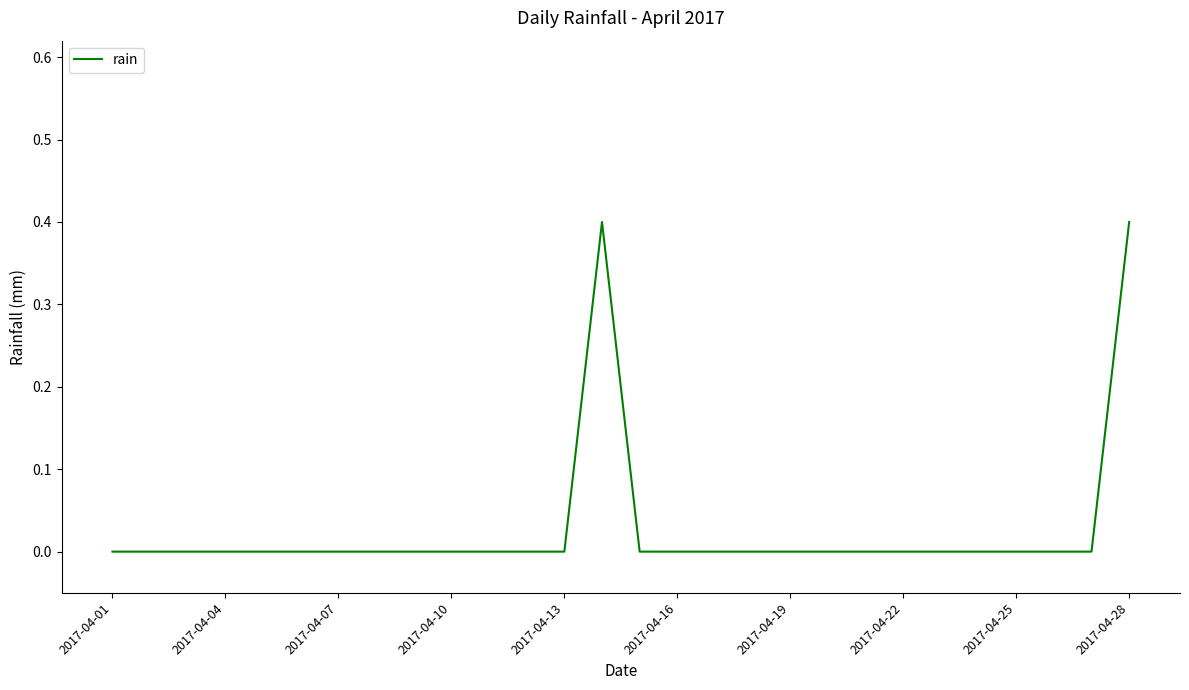

Does the chart display data point markers on the line(s)?

No